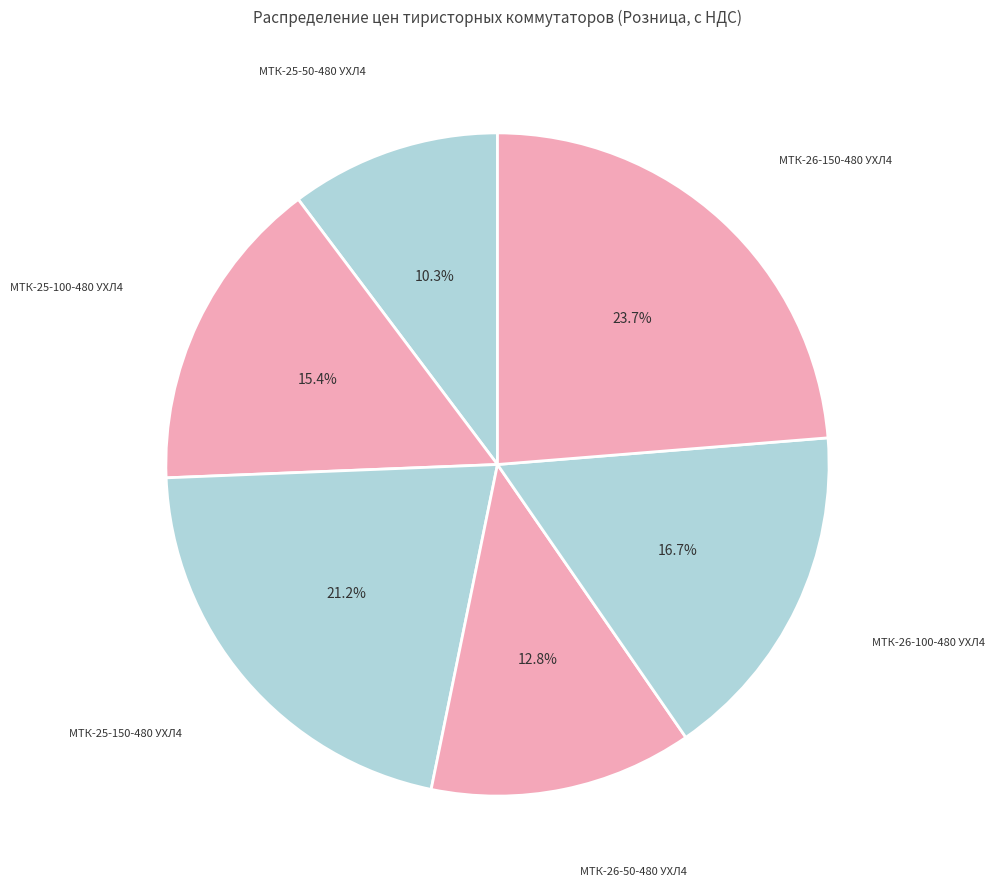

How many slices are in this pie chart?

6